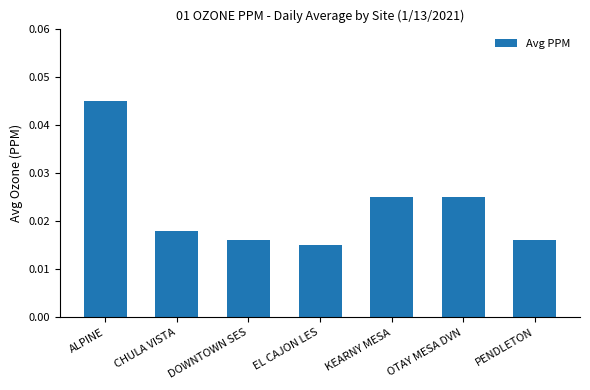

Between KEARNY MESA and EL CAJON LES, which is larger?

KEARNY MESA